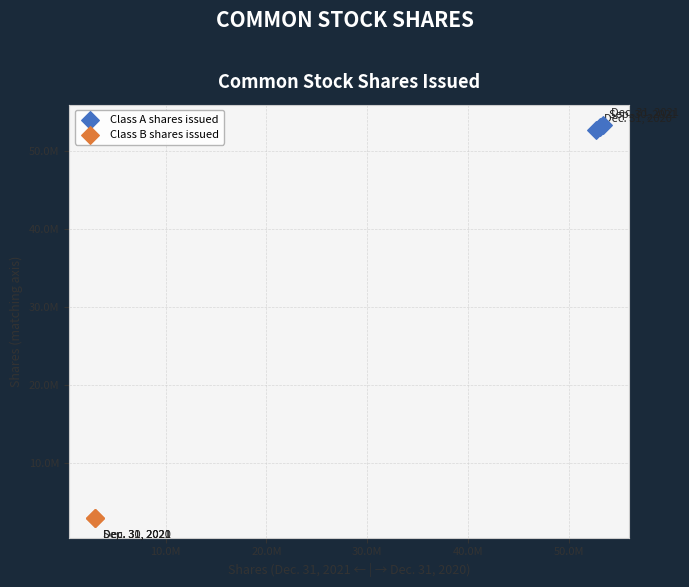

What are all the series names shown in the legend?

Class A shares issued, Class B shares issued